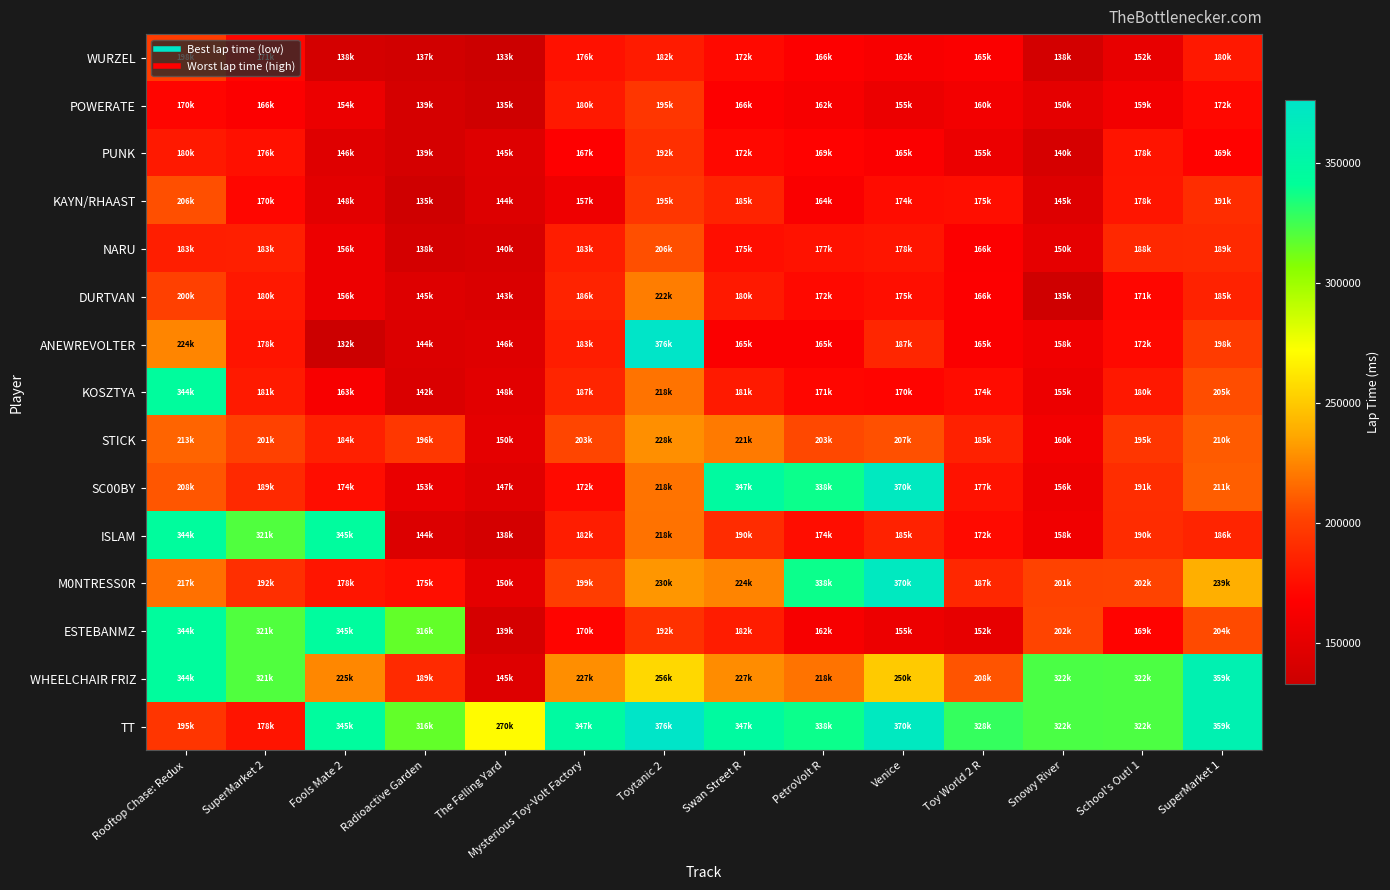

Which series has the largest total across all categories?

TT